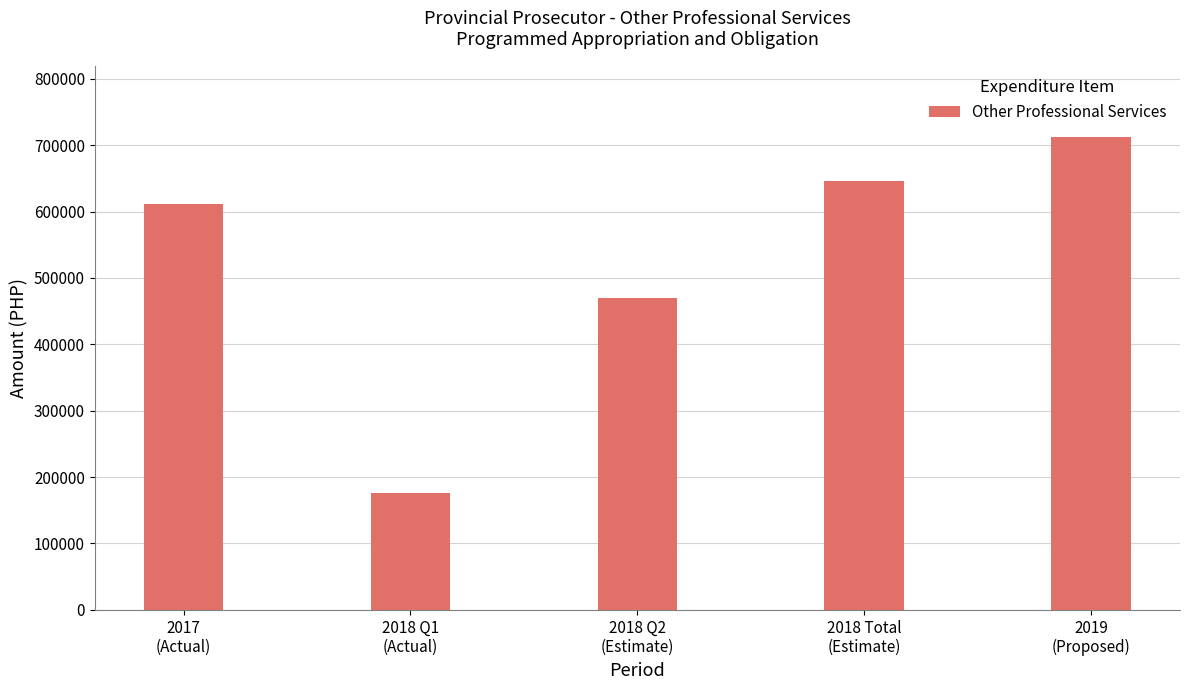

List the labels in order of value, smallest first.

2018 Q1
(Actual), 2018 Q2
(Estimate), 2017
(Actual), 2018 Total
(Estimate), 2019
(Proposed)